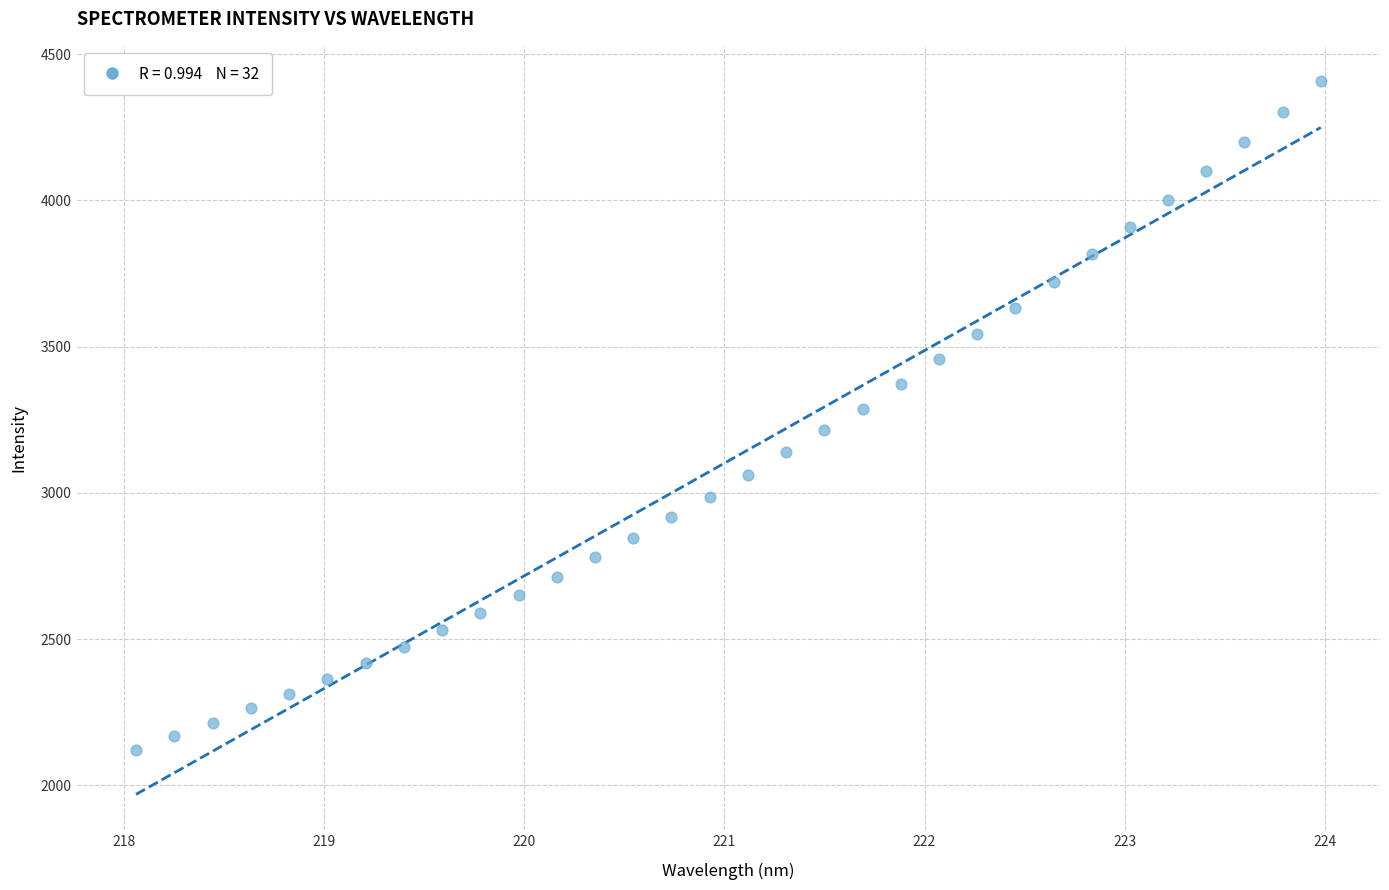

What is the range of X values (max minus min)?

5.9